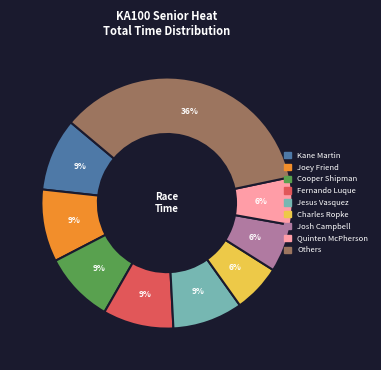

Count the number of slices in the pie.

9